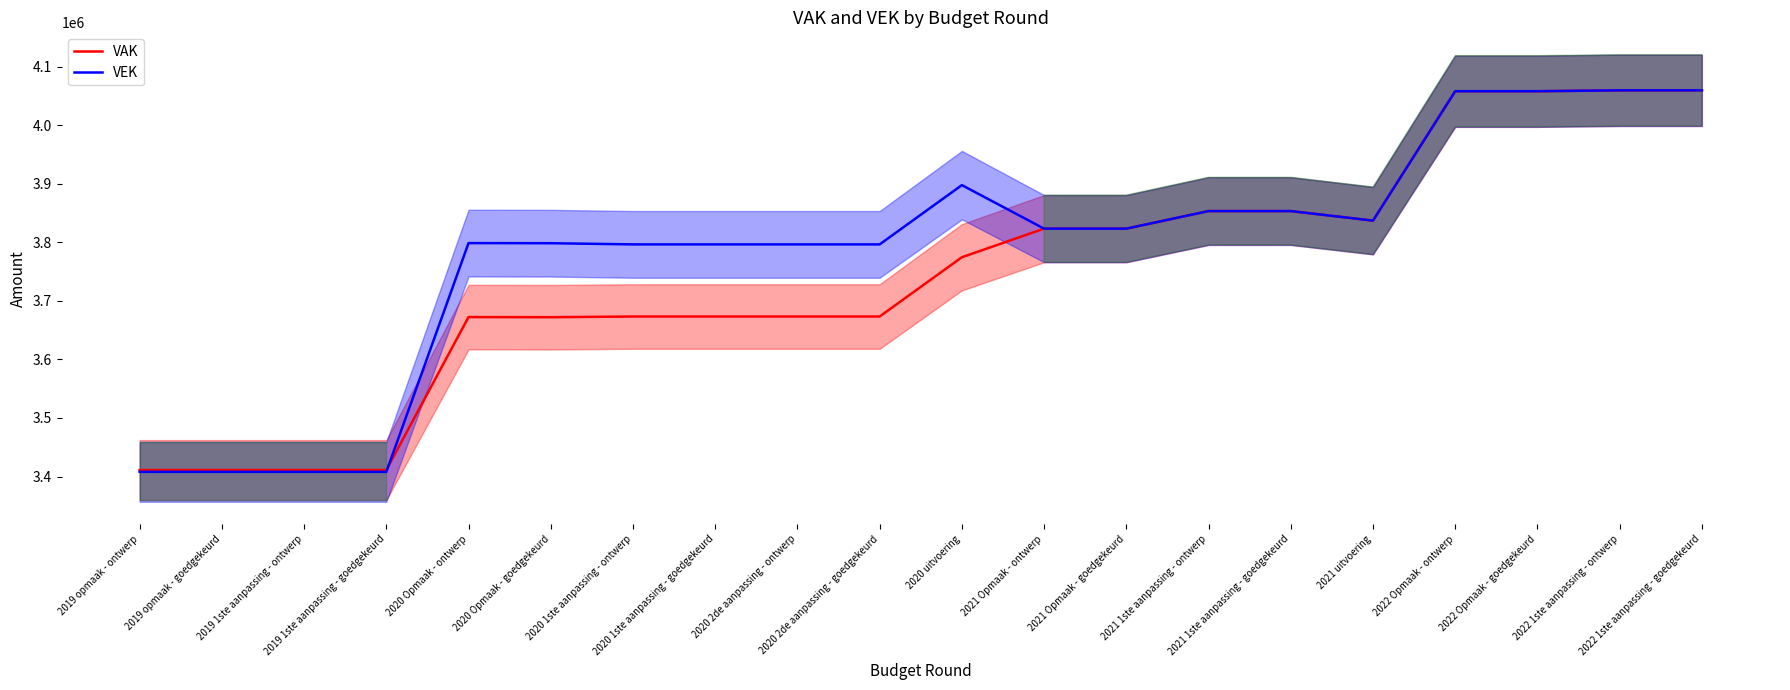

List the series in order of their overall mean, lowest first.

VAK, VEK